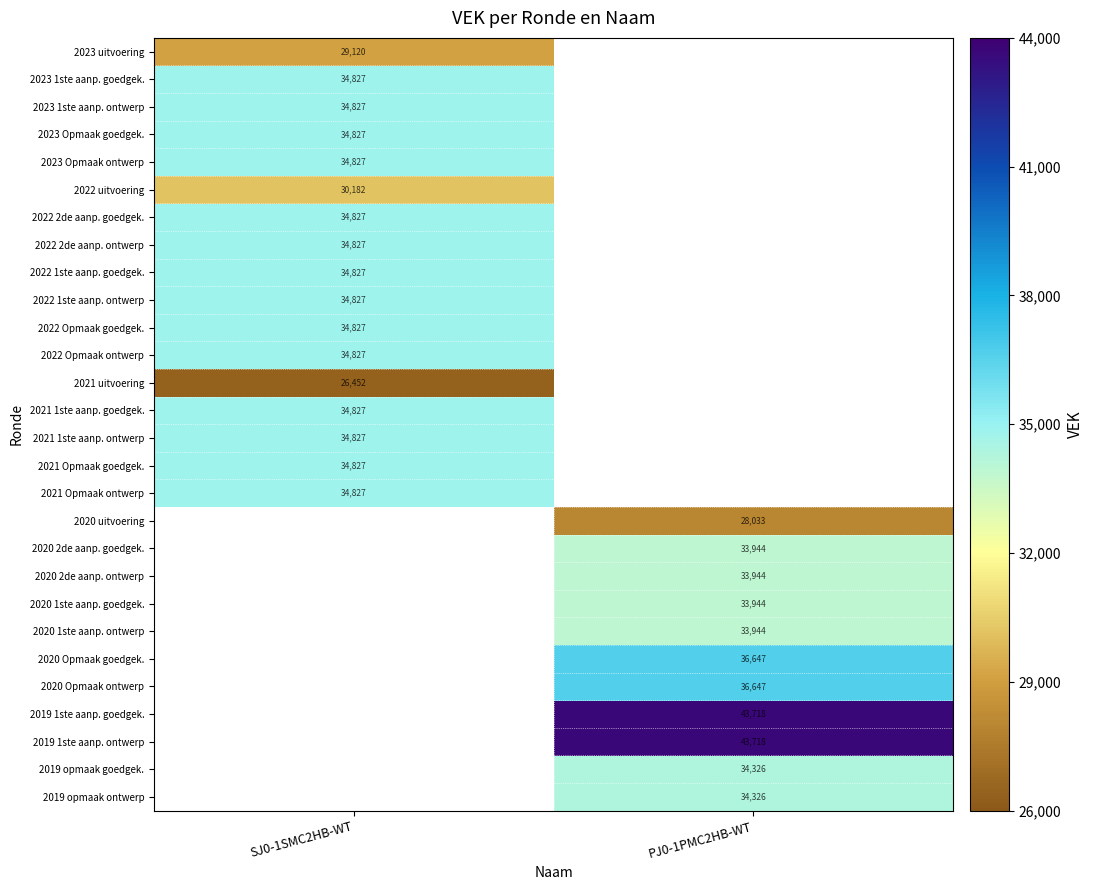

Which has a higher value, SJ0-1SMC2HB-WT or PJ0-1PMC2HB-WT?

PJ0-1PMC2HB-WT